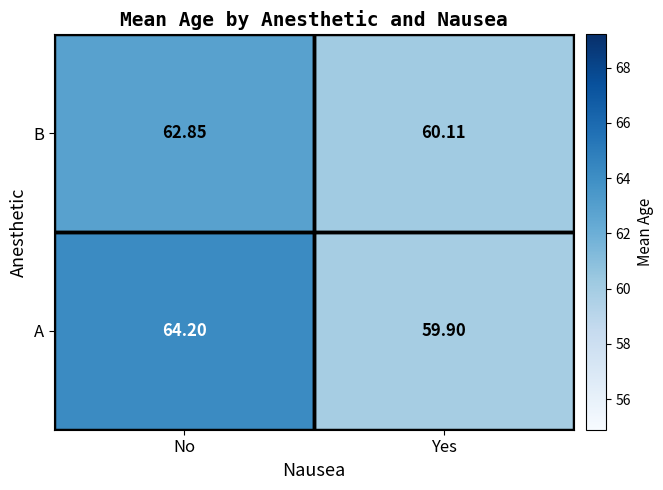

Rank the series by their maximum value, from lowest to highest.

B, A